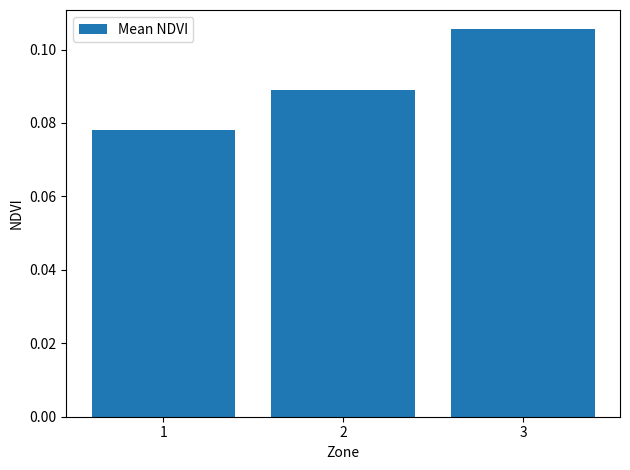

What is the sum of all values?

0.3